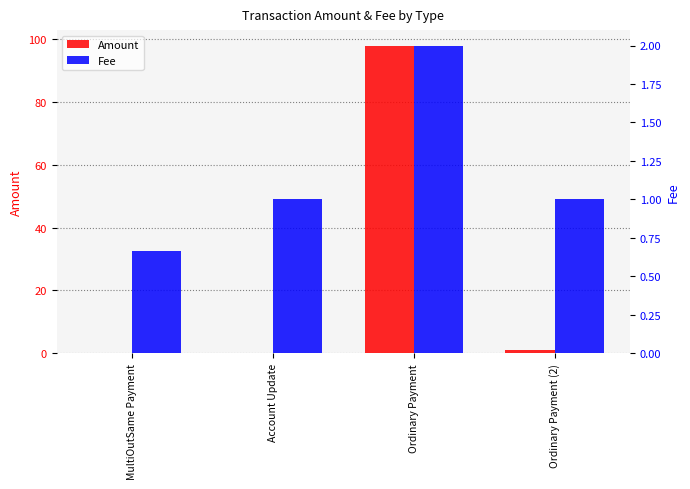

Which series changed the most between MultiOutSame Payment and Account Update?

Fee